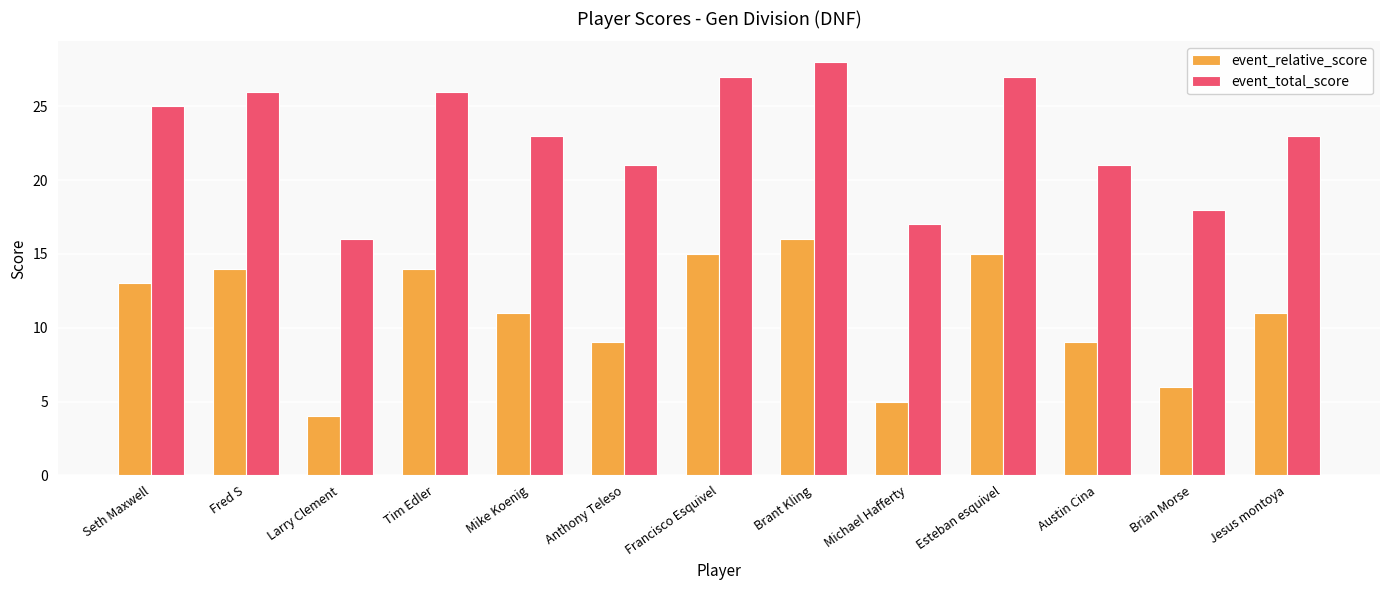

What is the maximum value for event_relative_score?

16